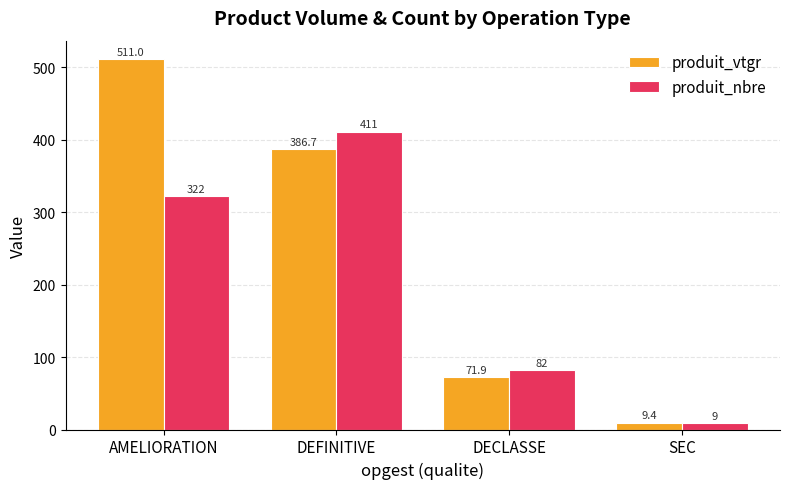

What is the difference between the maximum and second lowest values in the produit_nbre series?

329.0